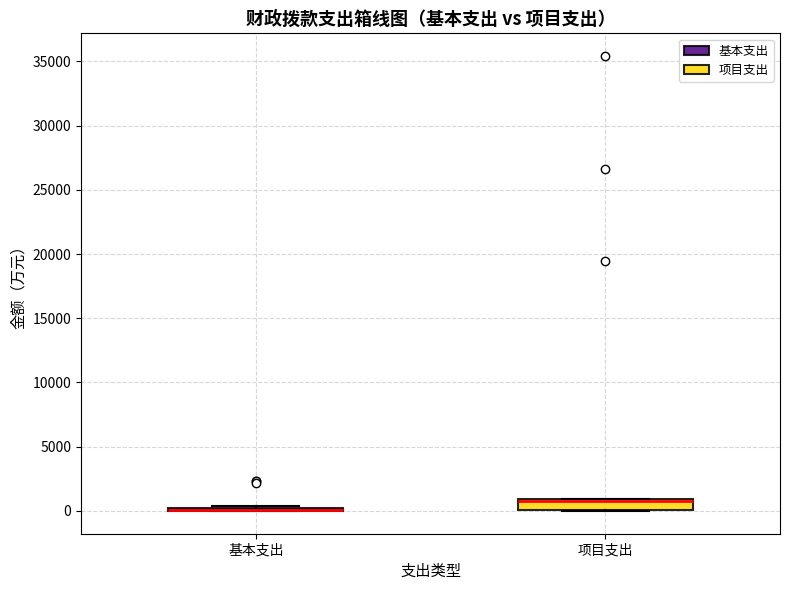

Where is the upper edge of the box for 项目支出 on the y-axis? The values are not printed on the chart, so give them approximately, as read against the axis.

1000